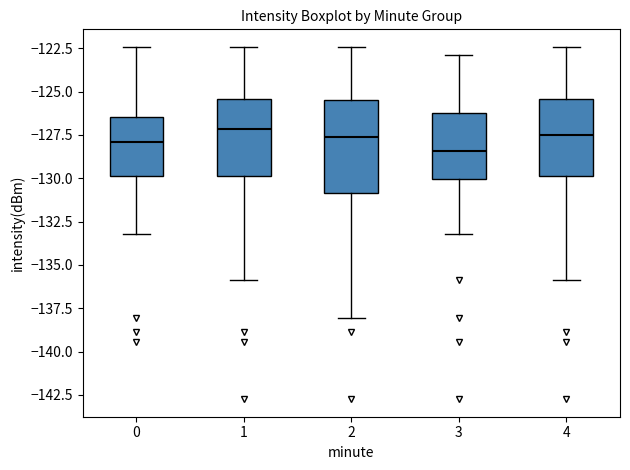

Reading left to right, transcribe this box plot: for each box, give where its median line is, the range the box spans, and where its two whiskers end, as read against the y-axis. The values are not printed on the chart, so give them approximately, as read against the axis.

0: median -128.0, box -130.0 to -126.5, whiskers -133.0 to -122.5
1: median -127.0, box -130.0 to -125.5, whiskers -136.0 to -122.5
2: median -127.5, box -131.0 to -125.5, whiskers -138.0 to -122.5
3: median -128.5, box -130.0 to -126.0, whiskers -133.0 to -123.0
4: median -127.5, box -130.0 to -125.5, whiskers -136.0 to -122.5